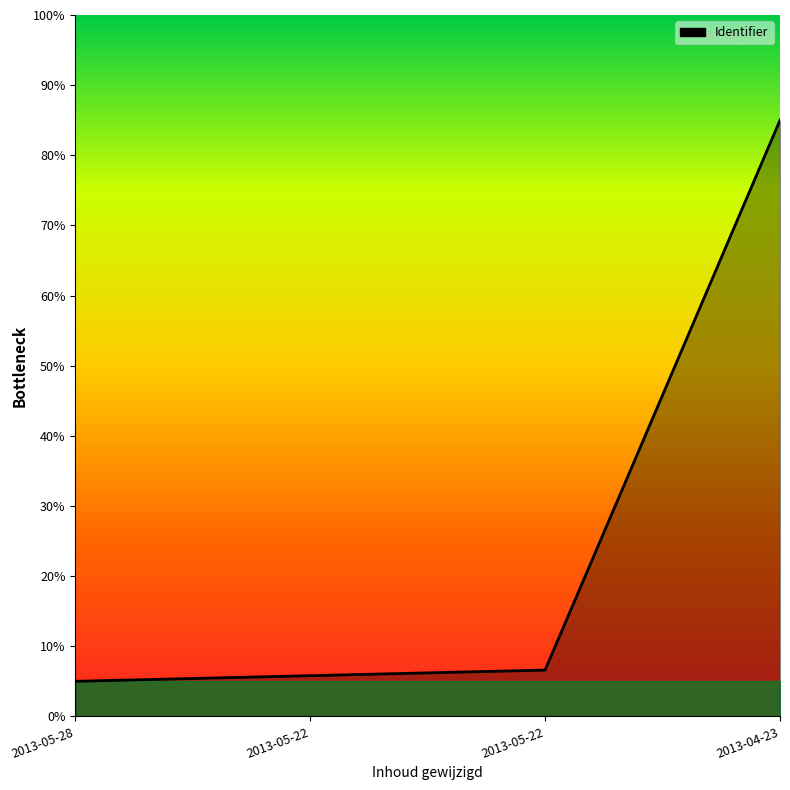

How many categories are shown in the chart?

4